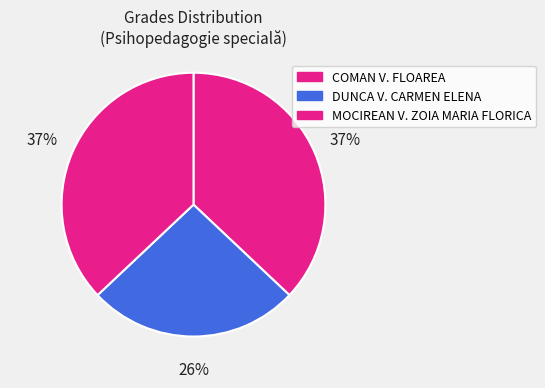

Count the number of slices in the pie.

3